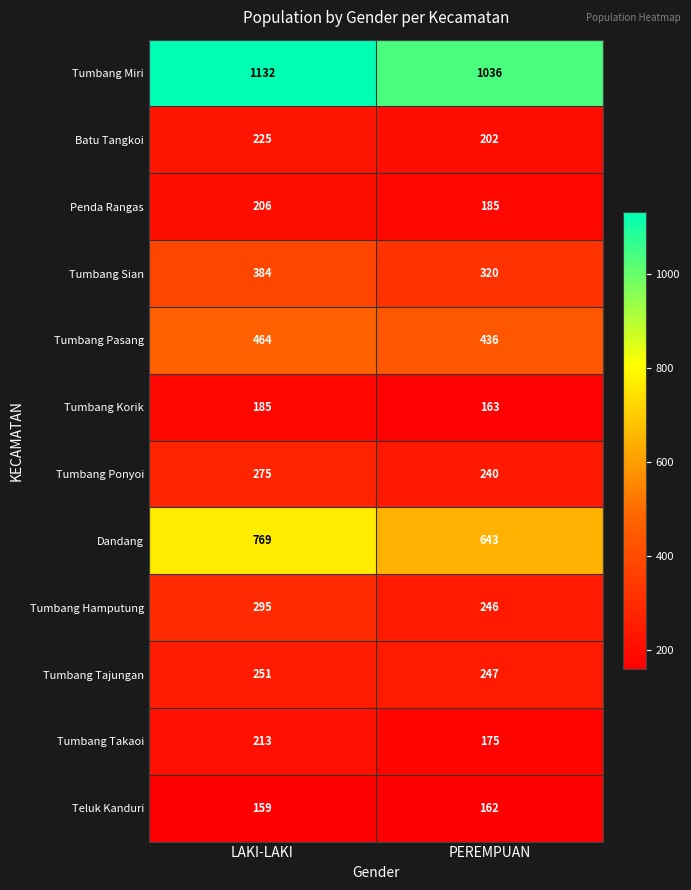

Count the number of categories in the chart.

2